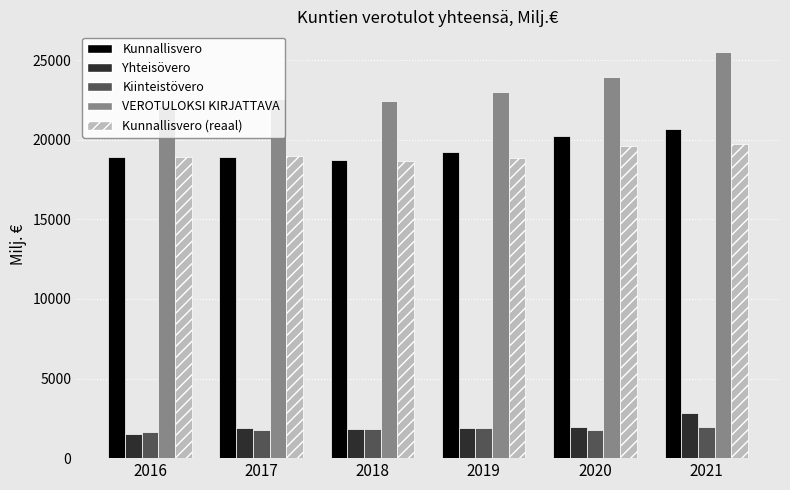

What is the minimum value shown in the chart?

1537.9